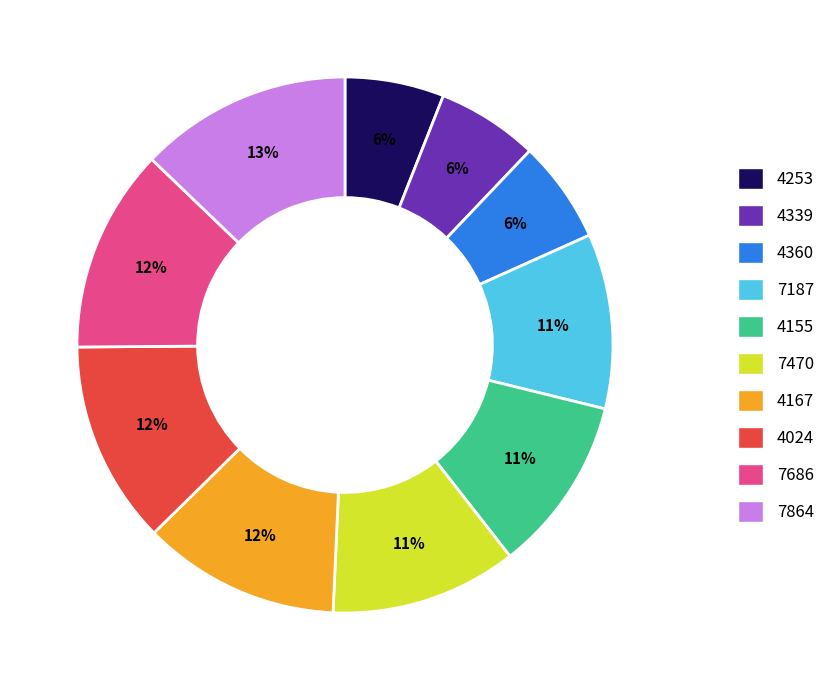

The 4024 slice represents 4% of the pie. True or false?

False